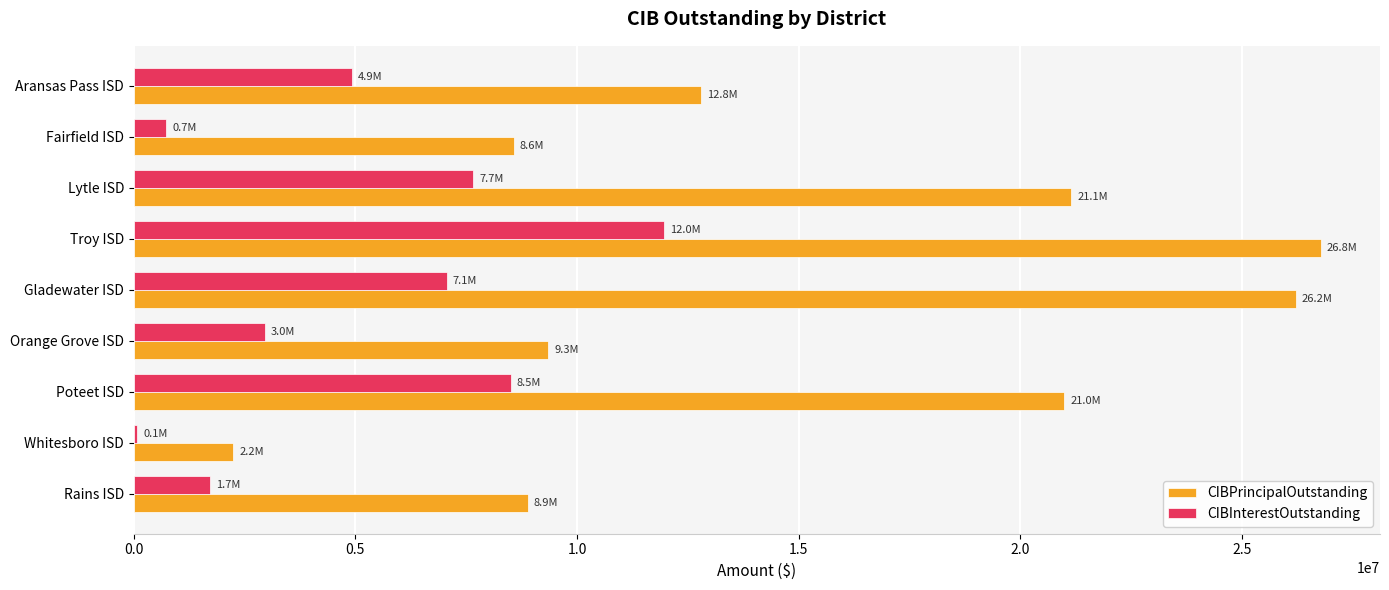

Which series has the largest total across all categories?

CIBPrincipalOutstanding